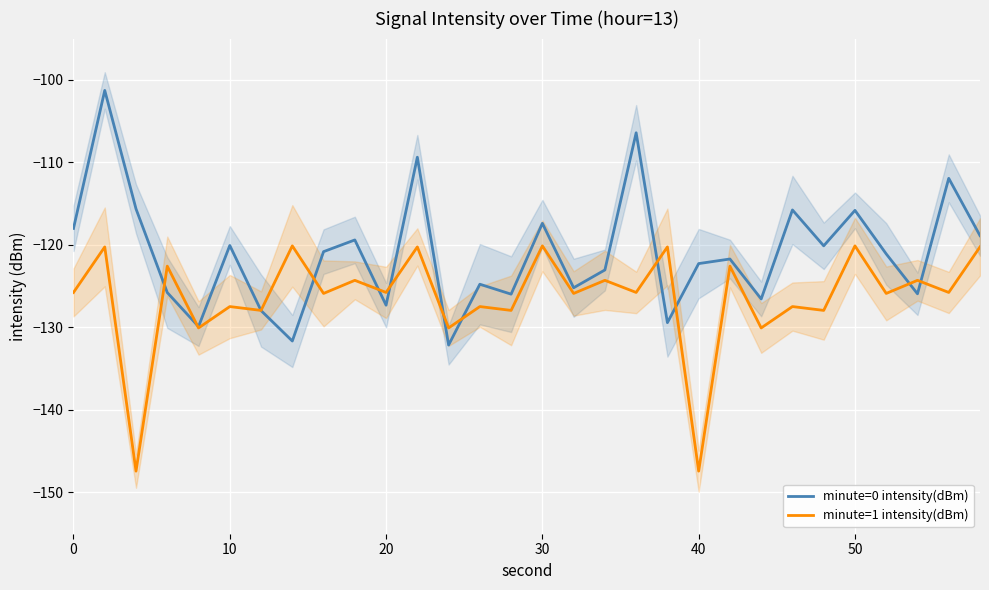

Reading right to left, what are all the values shown in this chart?

minute=0 intensity(dBm): -118.9	-111.9	-125.9	-121.1	-115.8	-120.1	-115.8	-126.6	-121.7	-122.3	-129.4	-106.4	-123.0	-125.2	-117.4	-126.0	-124.8	-132.1	-109.4	-127.3	-119.4	-120.8	-131.6	-128.0	-120.1	-129.9	-125.8	-115.6	-101.3	-118.0
minute=1 intensity(dBm): -120.2	-125.8	-124.3	-125.9	-120.1	-127.9	-127.5	-130.1	-122.6	-147.4	-120.2	-125.8	-124.3	-125.9	-120.1	-127.9	-127.5	-130.1	-120.2	-125.8	-124.3	-125.9	-120.1	-127.9	-127.5	-130.1	-122.6	-147.4	-120.2	-125.8